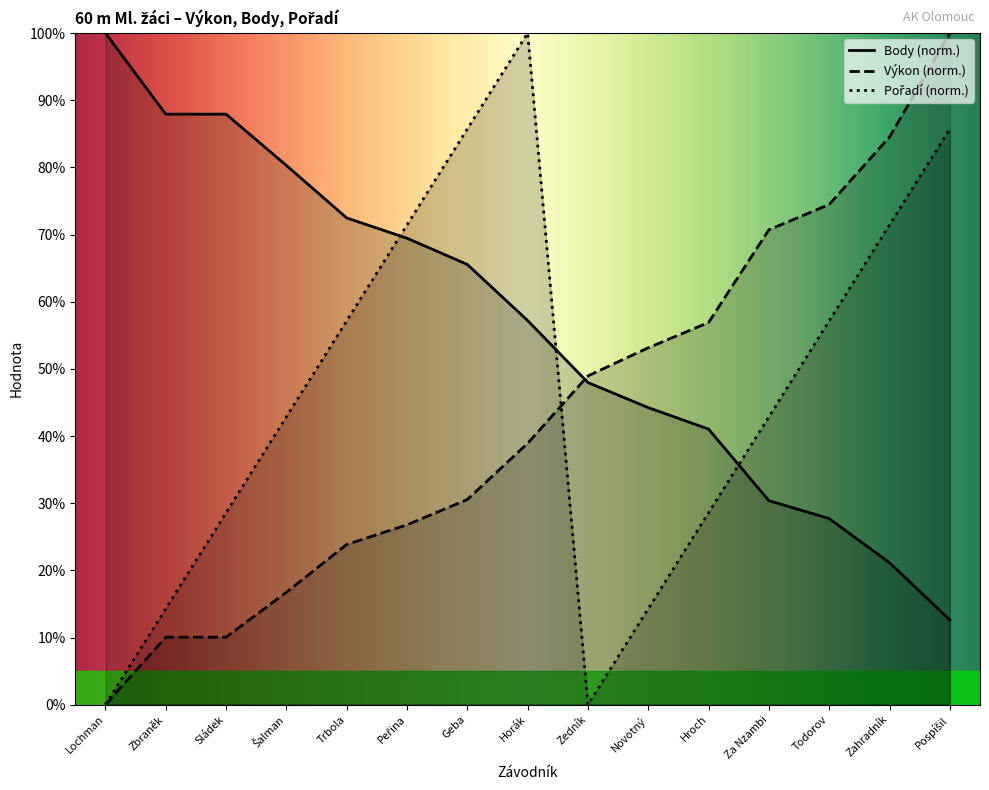

Which category has the lowest value in the Body series?

Pospíšil